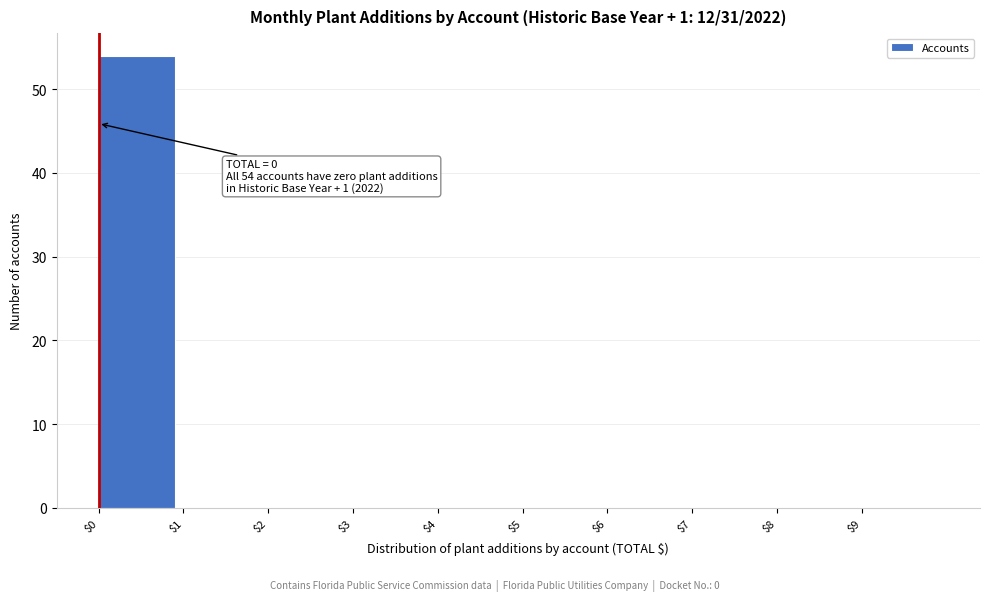

Which range on the x-axis has the tallest bar?

0 to 1